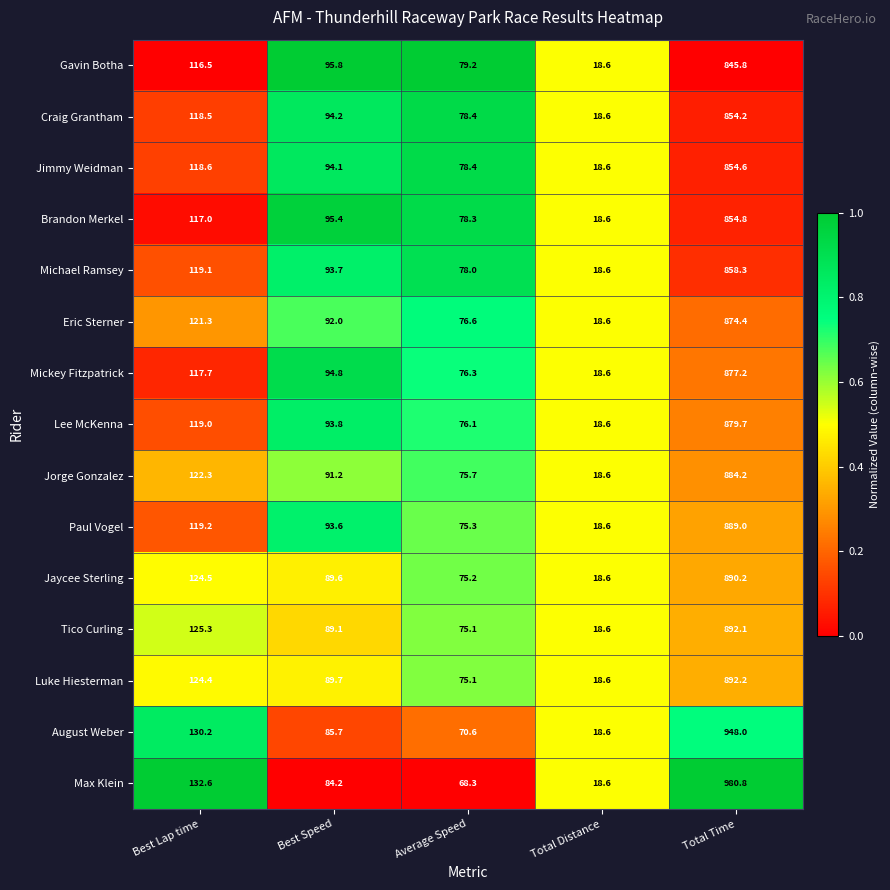

Where is Eric Sterner nearest to the value 446?

Best Lap time